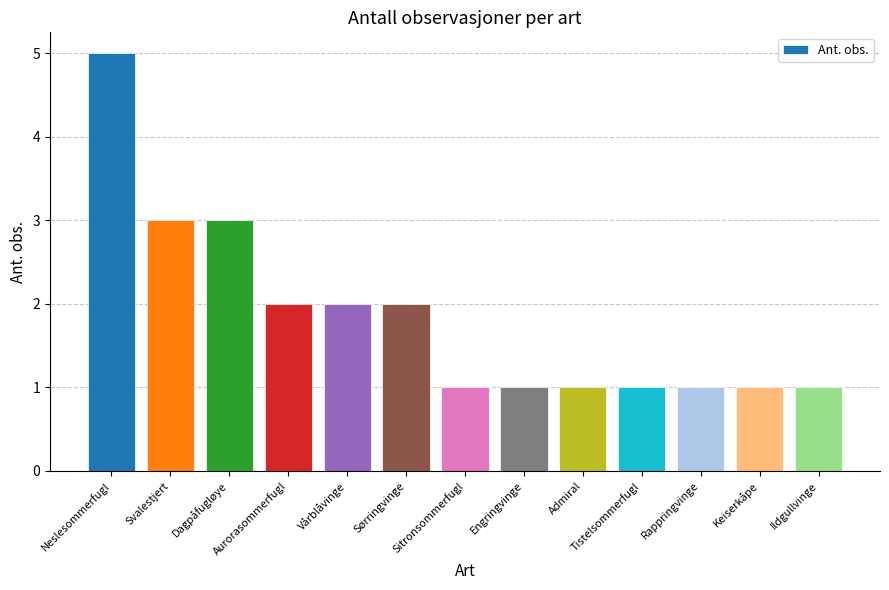

What is the difference between the maximum and second lowest values?

4